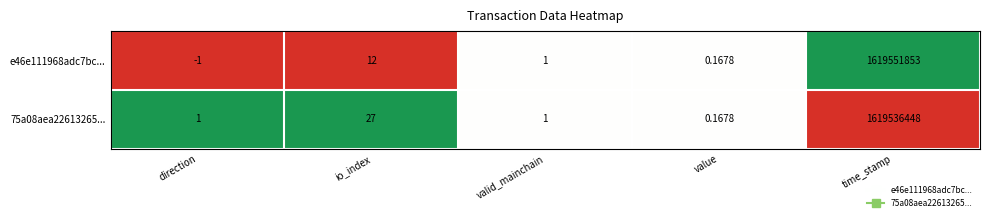

At which category is the sum across all series the highest?

time_stamp